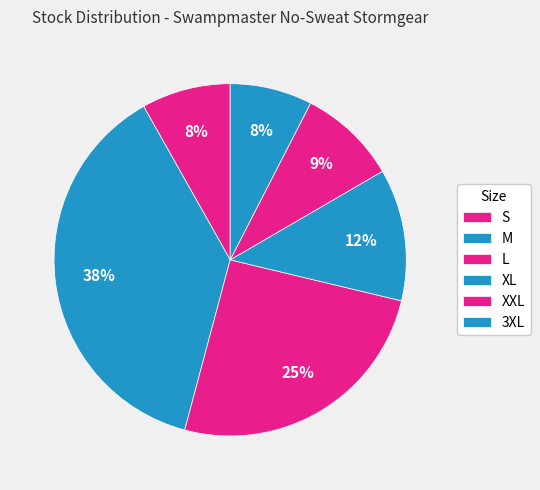

What percentage is NOT represented by XXL?

90.9%